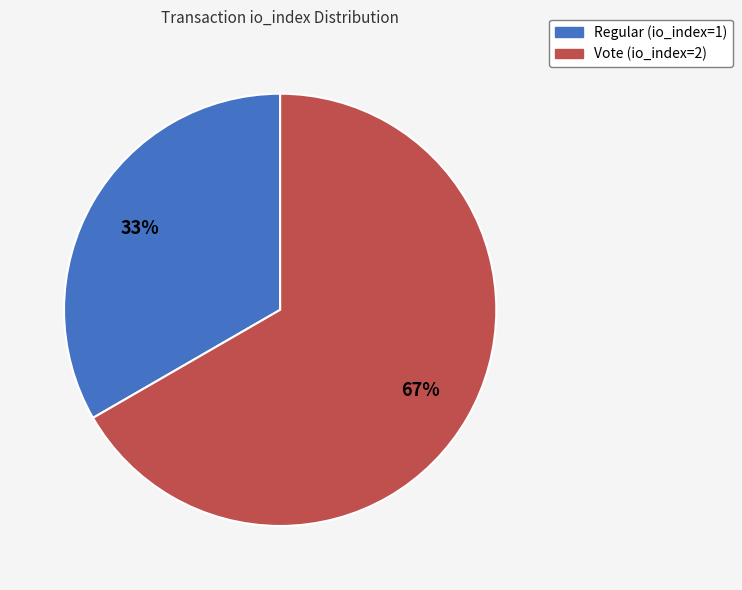

How many segments does this pie chart have?

2